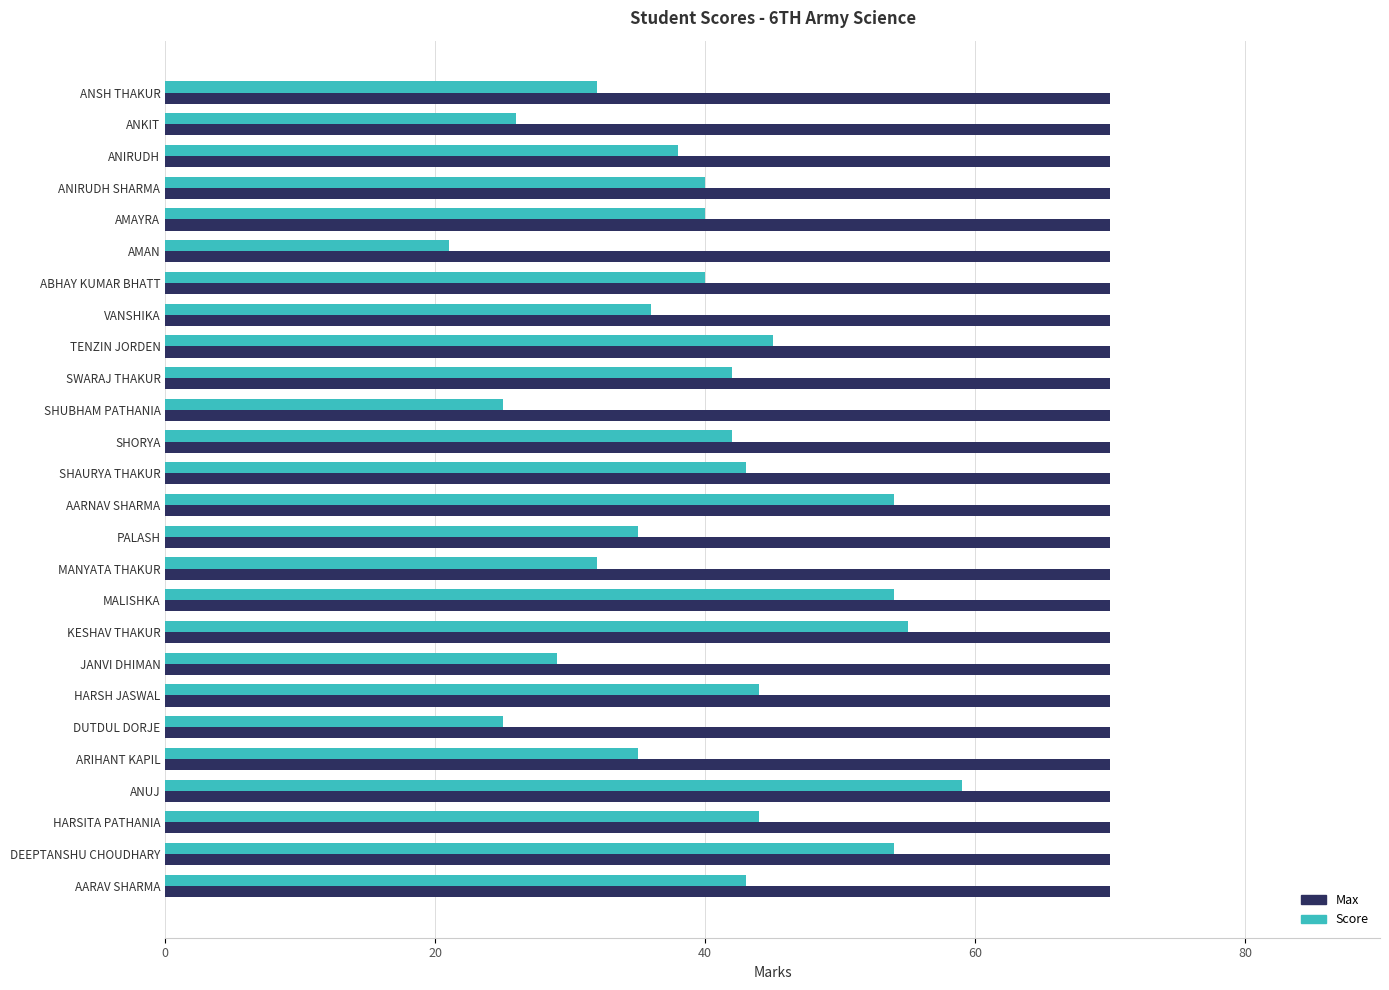

What is the greatest value displayed?

70